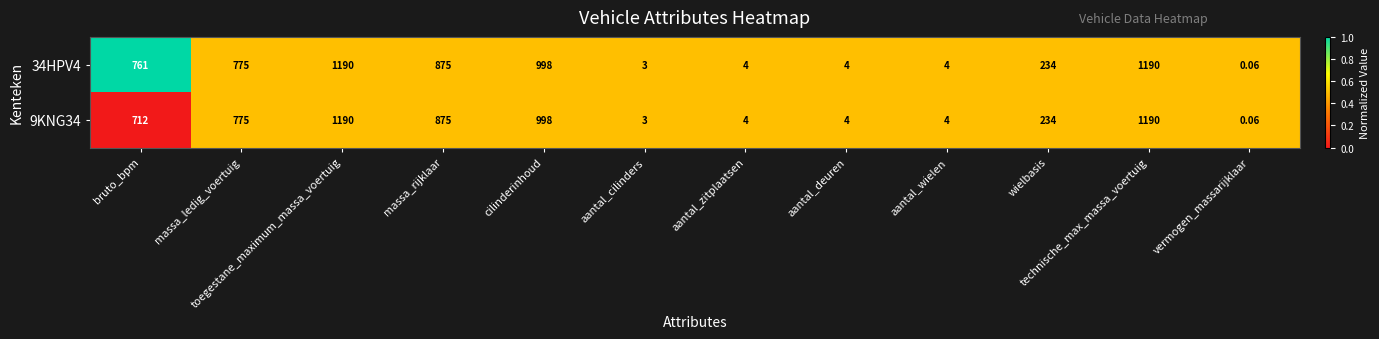

Is the value of 34HPV4 at massa_ledig_voertuig greater than the value of 9KNG34 at vermogen_massarijklaar?

Yes